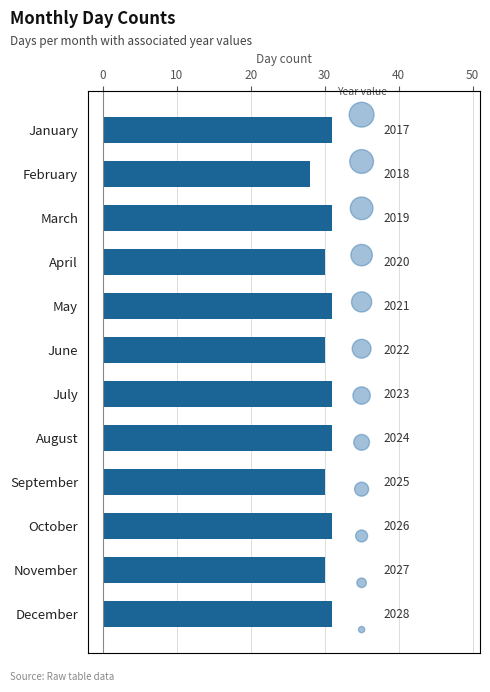

Which series contains the highest Y value?

Day Count